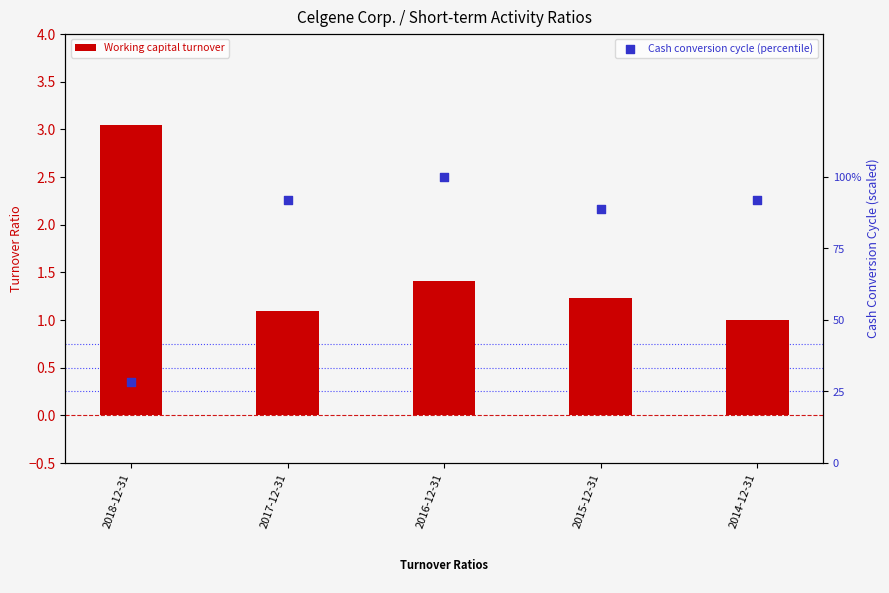

What is the total value across all series at 2018-12-31?

31.3